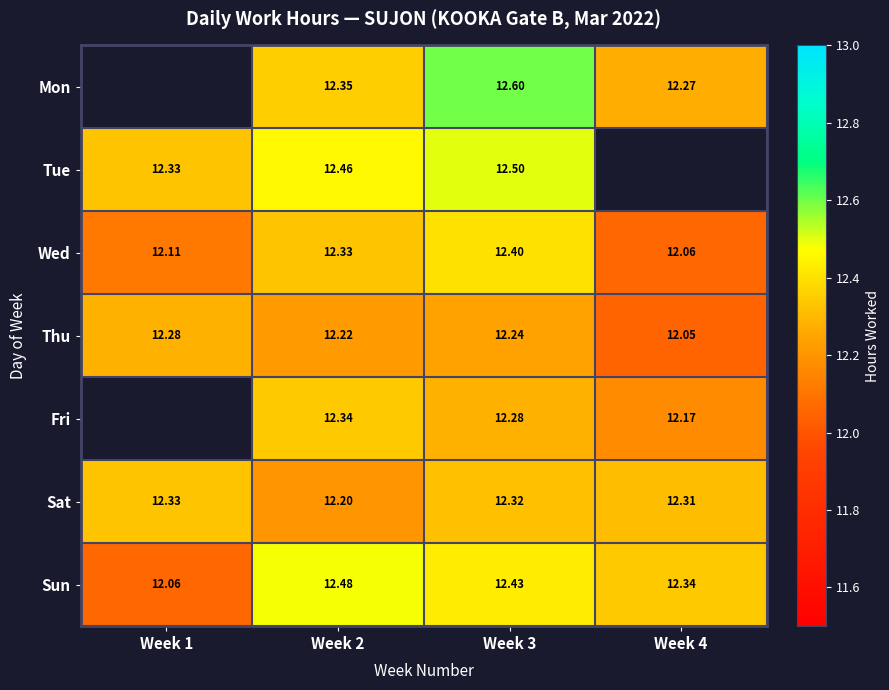

What is the minimum value for Sat?

12.2